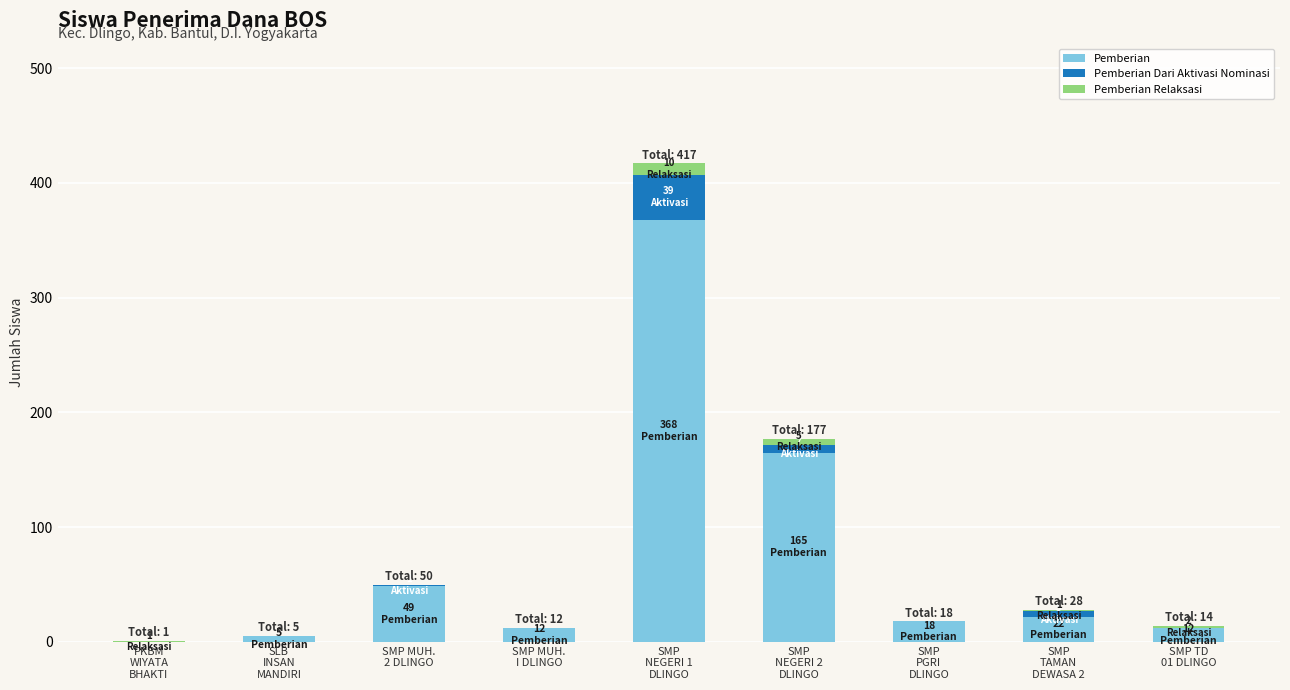

How many distinct data groups are displayed?

3